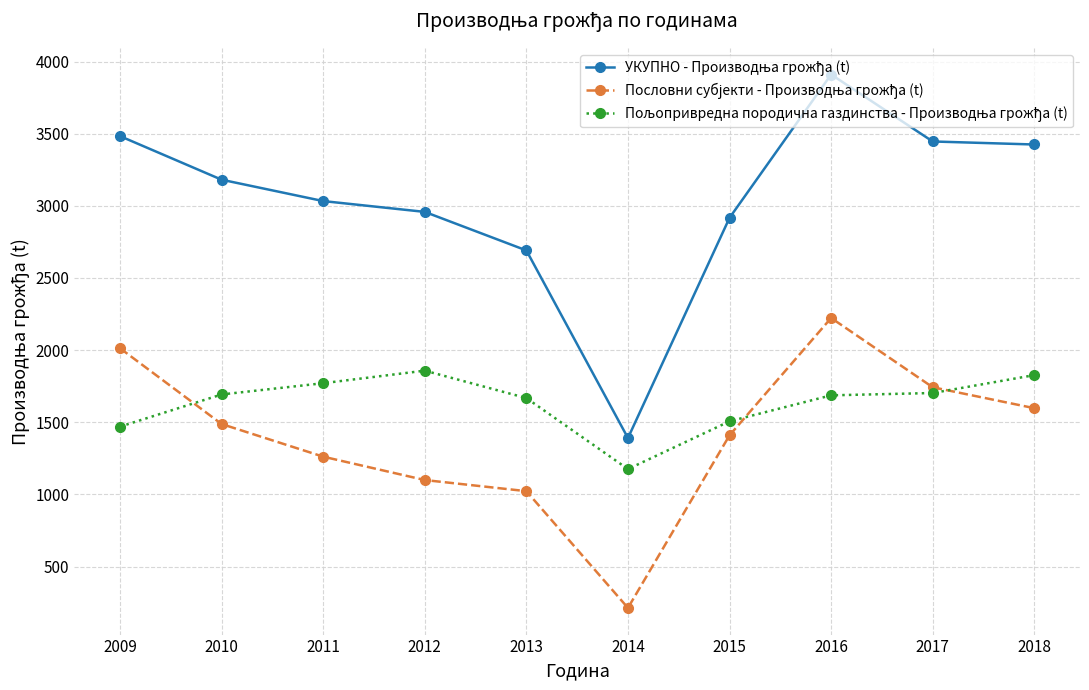

Which label corresponds to the largest value in the chart?

2016